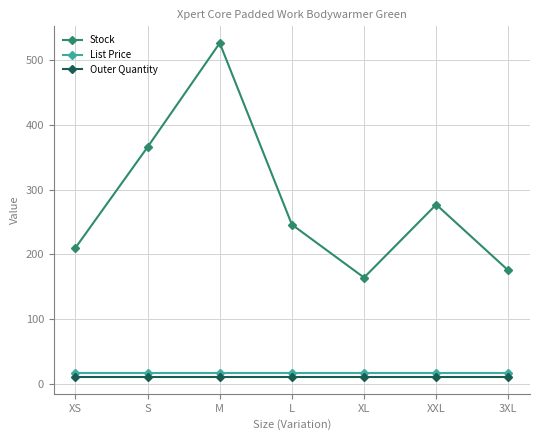

Where is Stock nearest to the value 345?

S